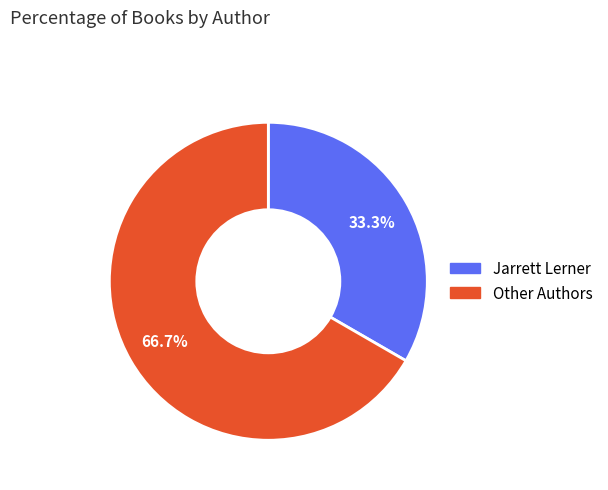

Is there any slice that represents more than half of the pie?

Yes